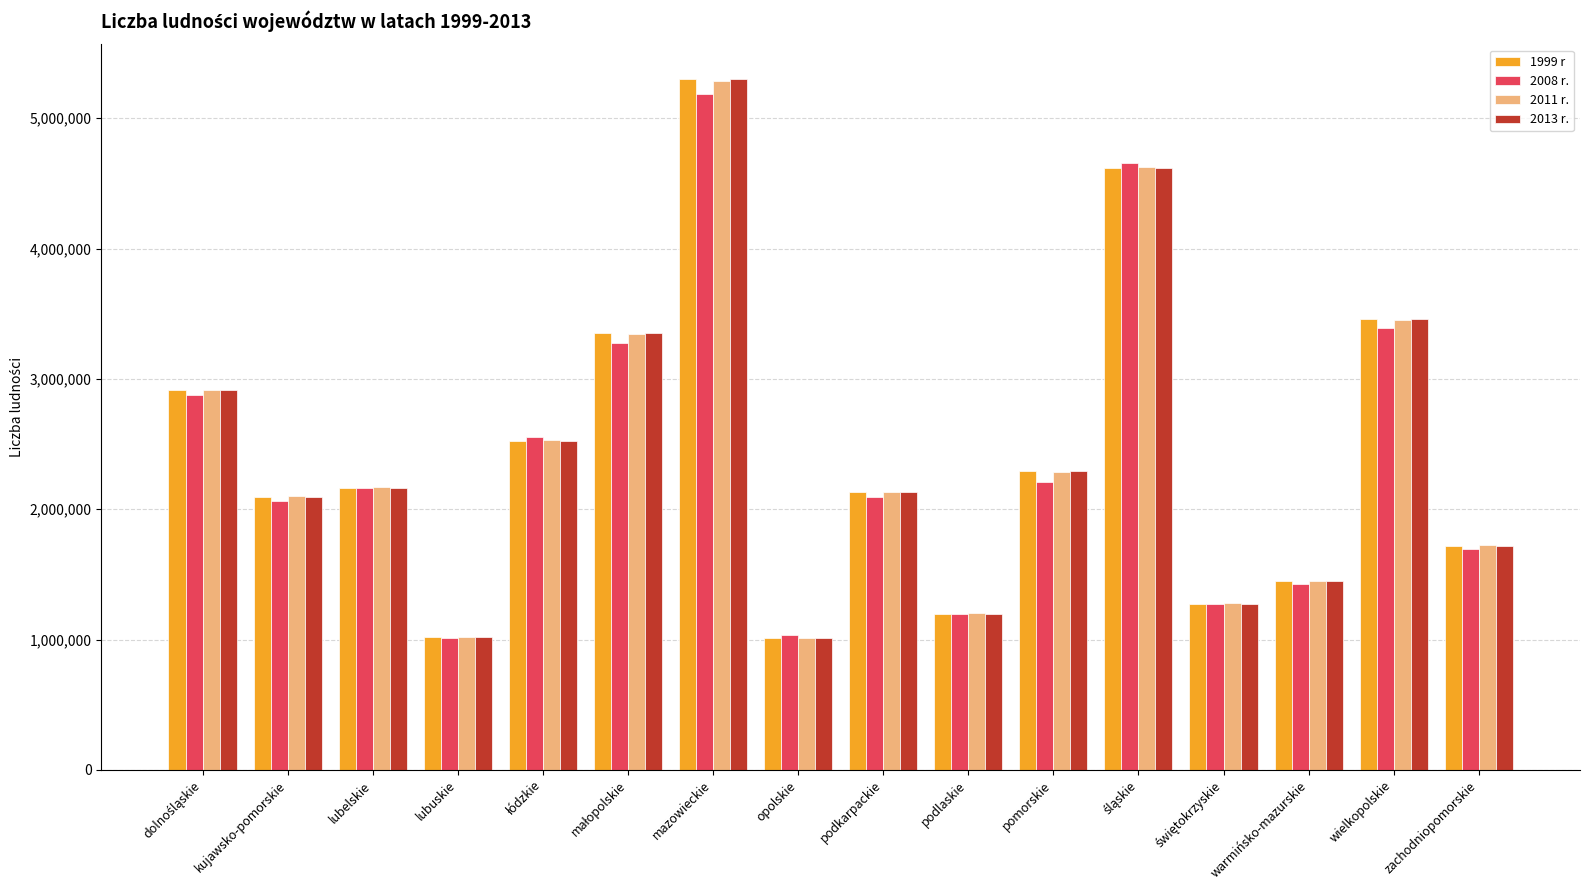

What is the minimum value shown in the chart?

1008481